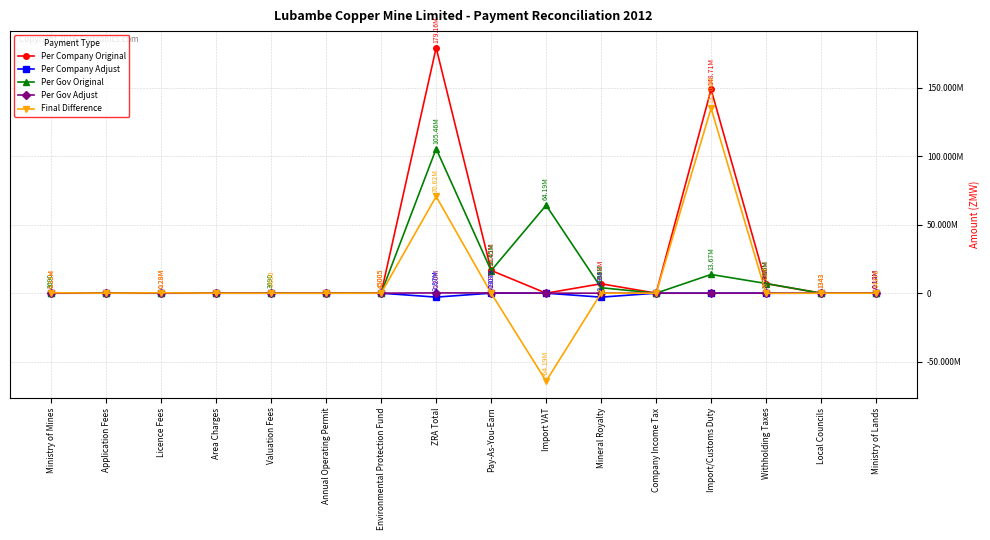

Does the chart have visible grid lines?

Yes